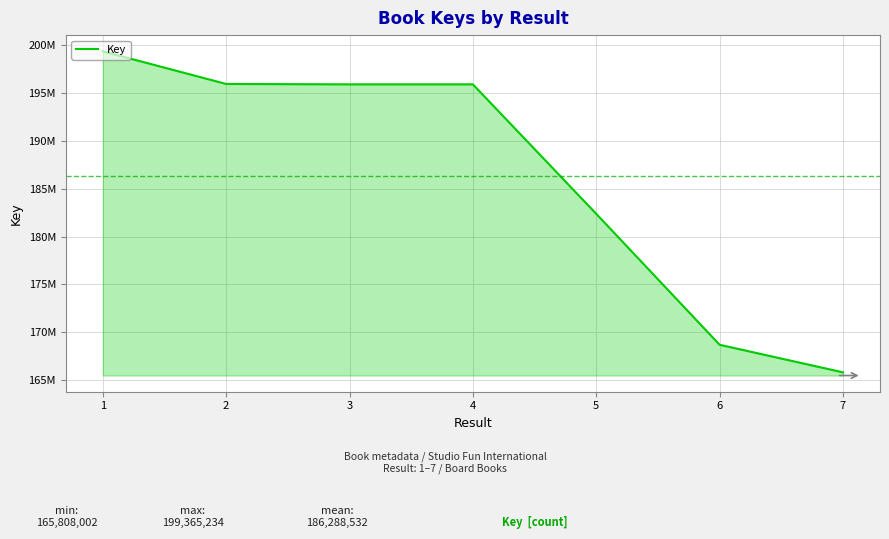

Does the chart have visible grid lines?

Yes